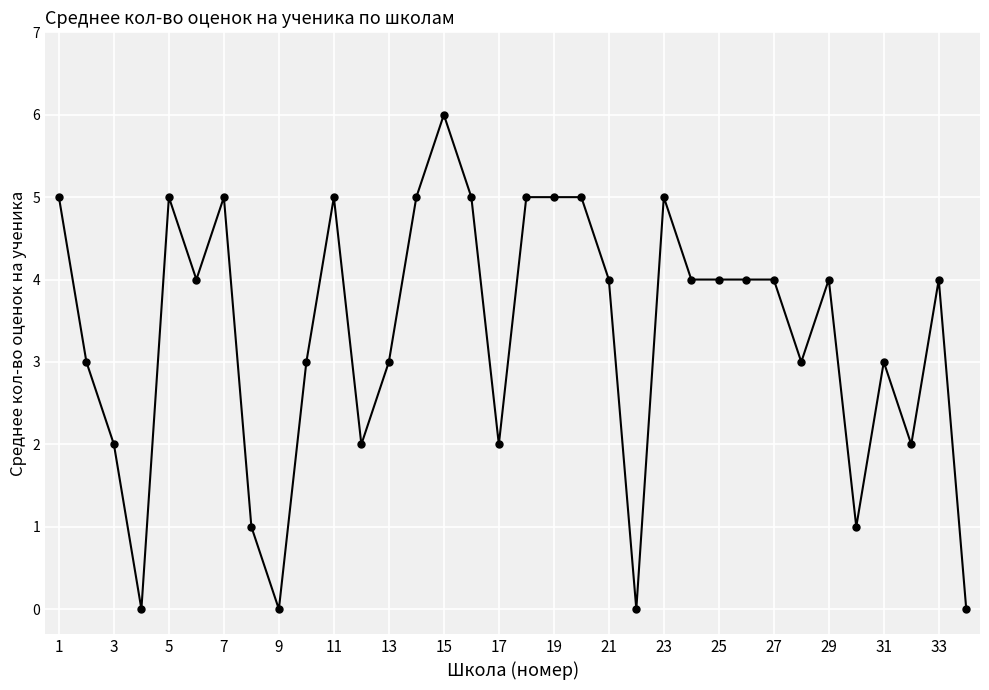

True or false: there are more than 0 points higher than both neighbors.

True